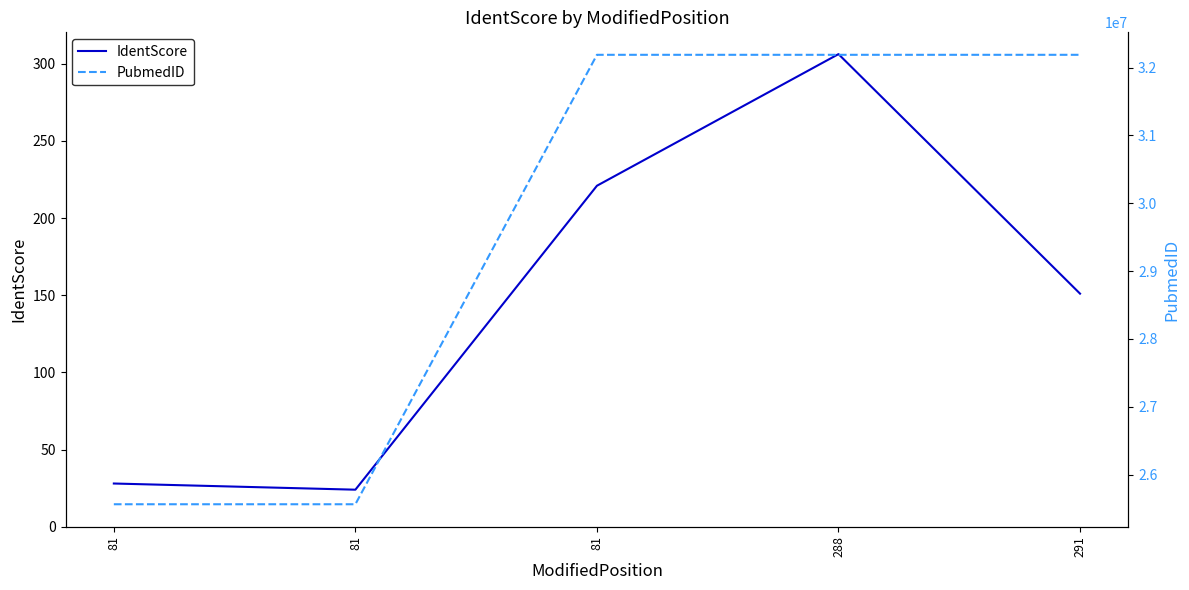

How many interior local valleys does the IdentScore series have?

1